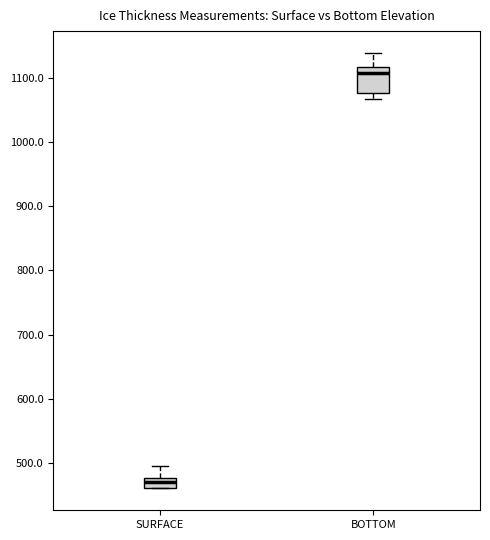

Comparing the boxes themselves (not the whiskers), which one is the tallest?

BOTTOM